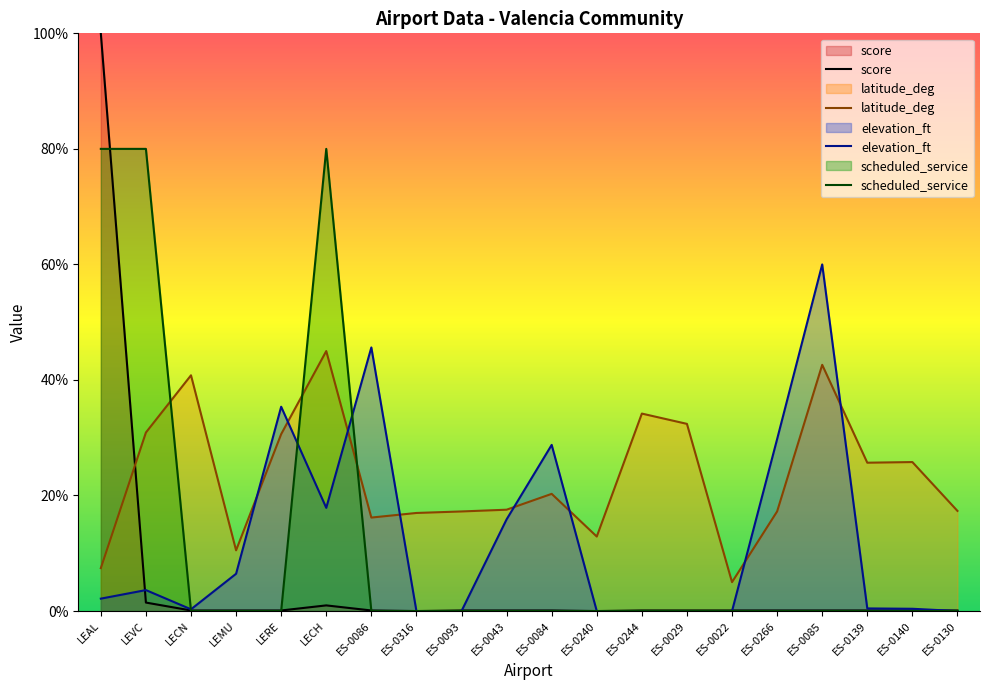

How many interior local peaks does the elevation_ft series have?

5